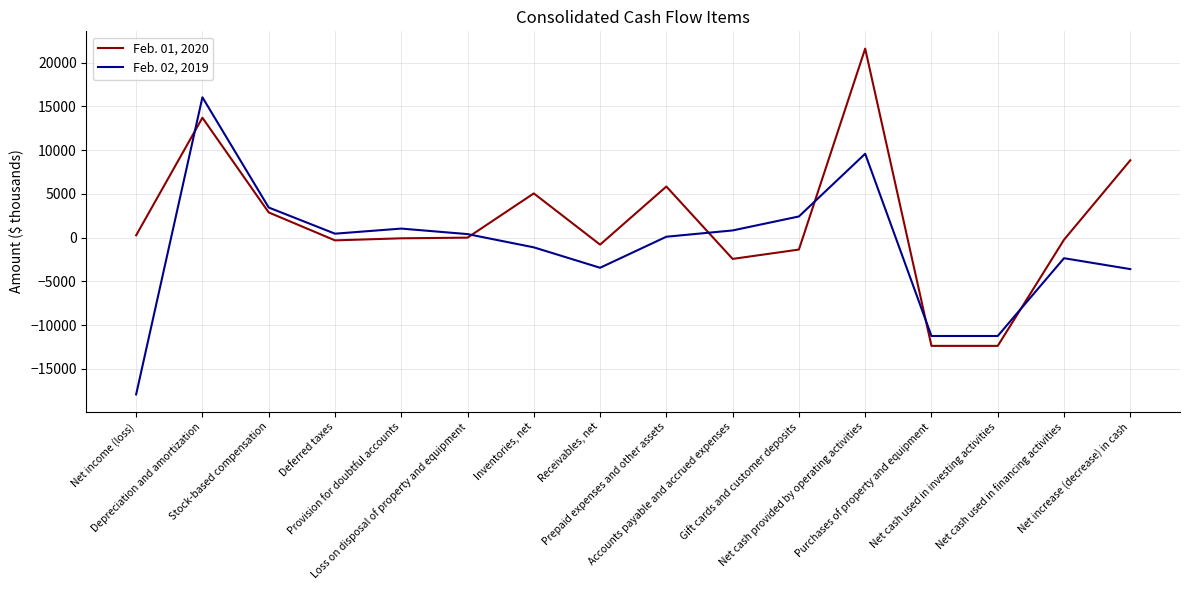

What is the lowest value of the Feb. 01, 2020 series?

-12384